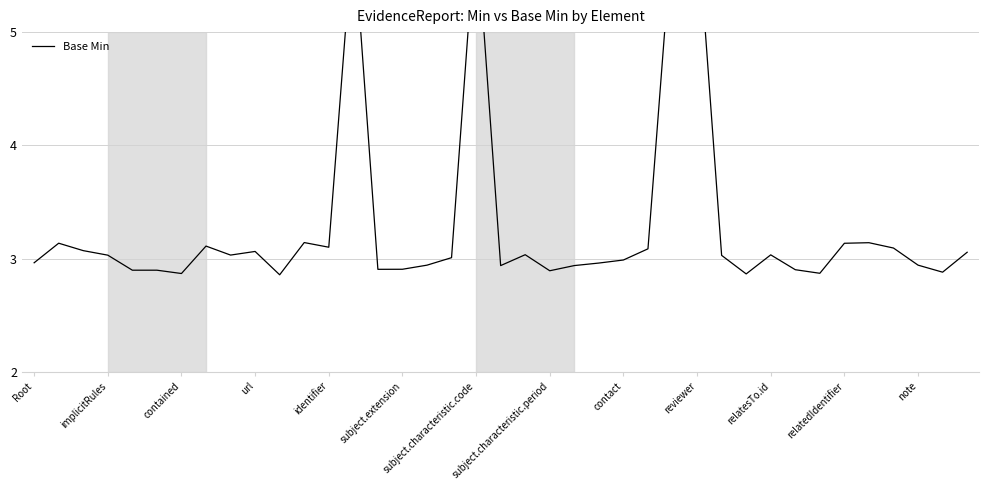

Between 18 and 26, which is larger?

18